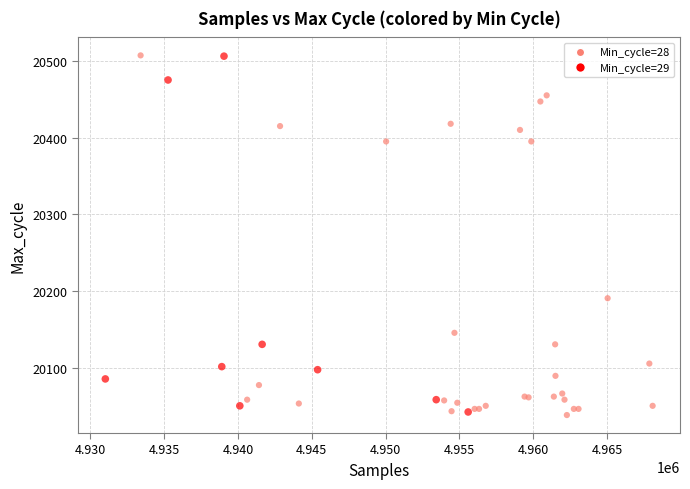

What Y value in the scatter plot is closest to 20273?

20191